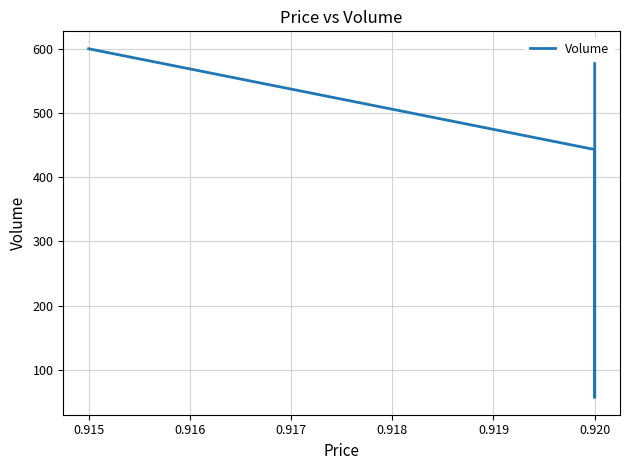

Reading left to right, list all the values displayed in this chart.

600	443	57	107	586